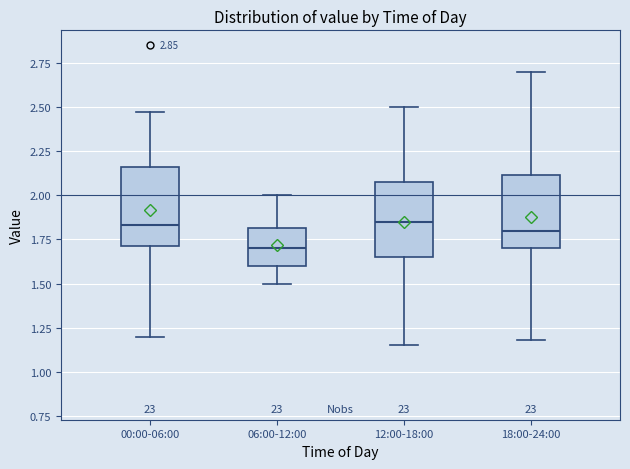

Reading left to right, transcribe this box plot: for each box, give where its median line is, the range the box spans, and where its two whiskers end, as read against the y-axis. The values are not printed on the chart, so give them approximately, as read against the axis.

00:00-06:00: median 1.85, box 1.70 to 2.15, whiskers 1.20 to 2.45
06:00-12:00: median 1.70, box 1.60 to 1.80, whiskers 1.50 to 2.00
12:00-18:00: median 1.85, box 1.65 to 2.10, whiskers 1.15 to 2.50
18:00-24:00: median 1.80, box 1.70 to 2.10, whiskers 1.20 to 2.70